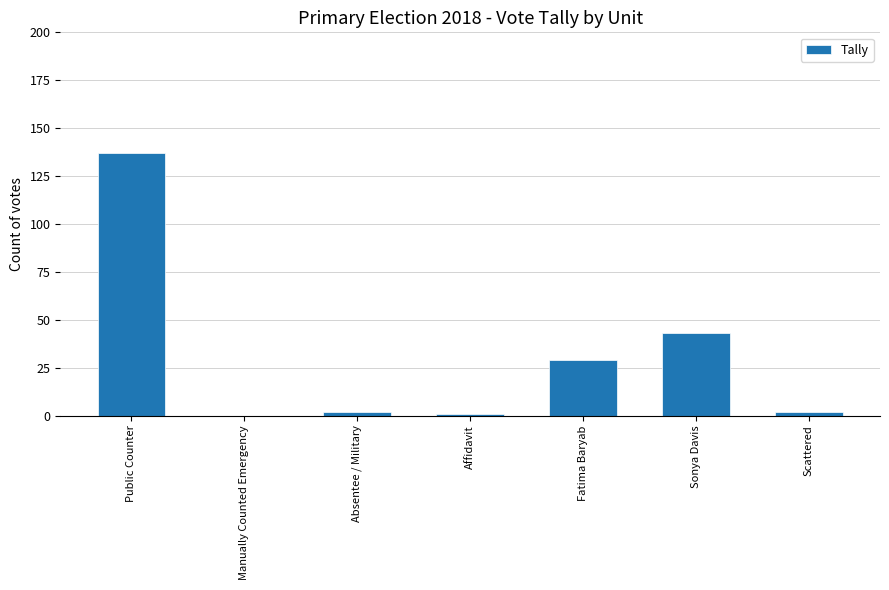

Which has a higher value, Sonya Davis or Affidavit?

Sonya Davis